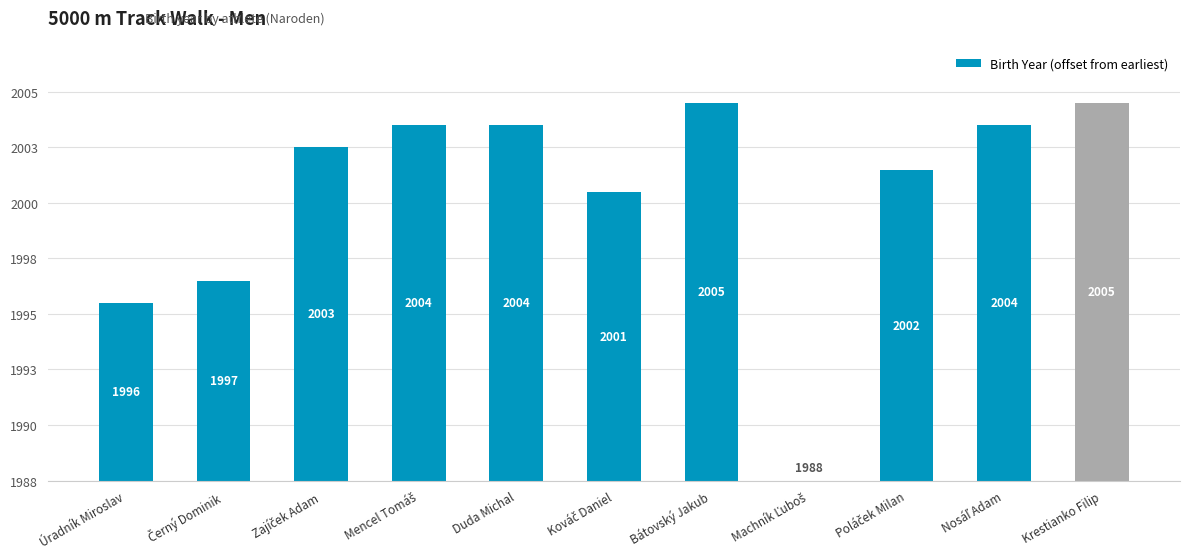

True or false: the data shows 9 at Zajíček Adam.

False